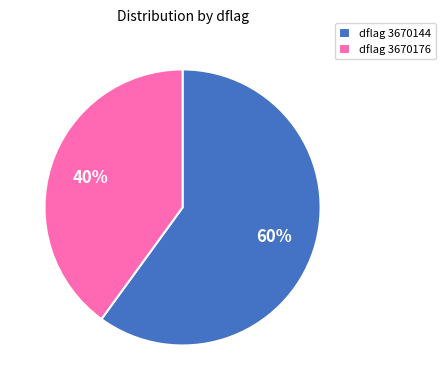

Approximately how many times larger is the value at dflag 3670144 compared to dflag 3670176?

1.5